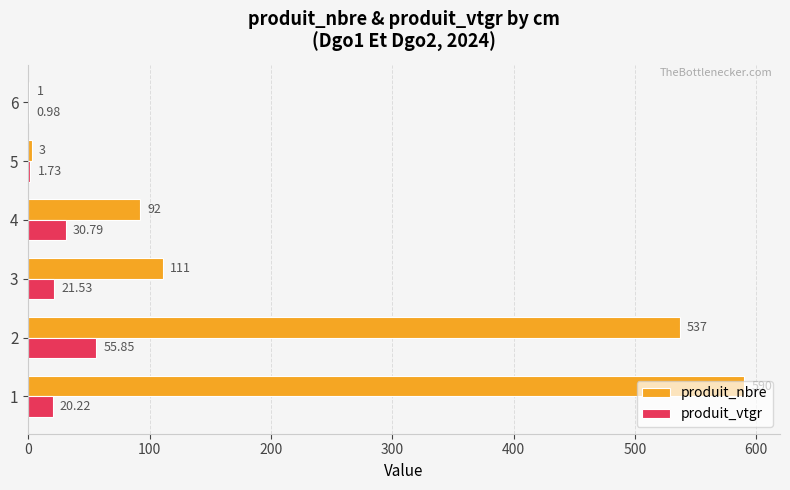

What is the sum of the produit_nbre values at 5 and 4?

95.0